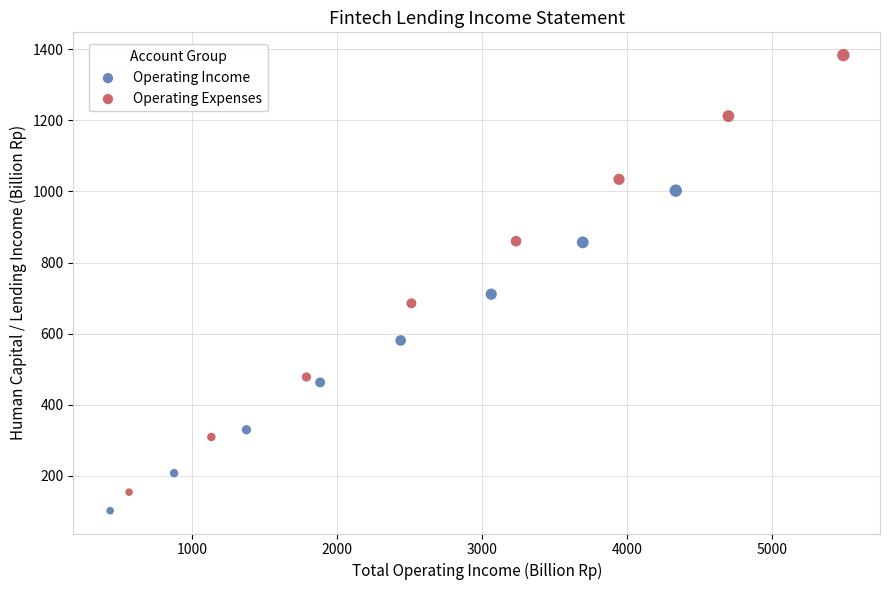

Which series has the largest Y range (max minus min)?

Operating Expenses